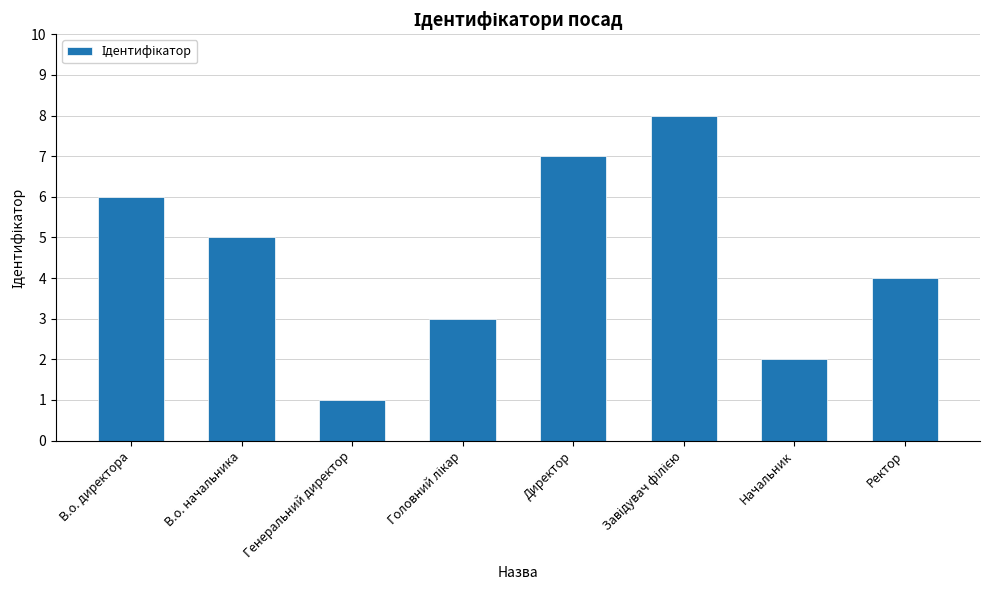

Which has a higher value, В.о. начальника or В.о. директора?

В.о. директора